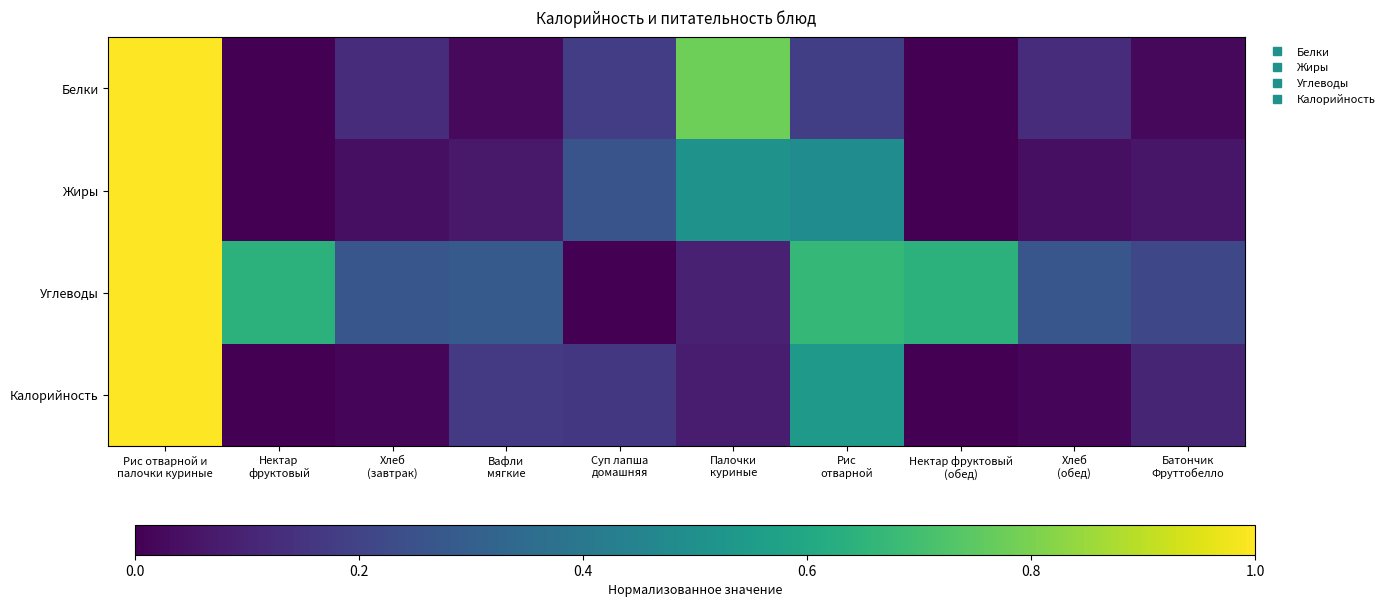

At Рис отварной и палочки куриные, list the series in order from smallest to largest.

Белки, Жиры, Углеводы, Калорийность